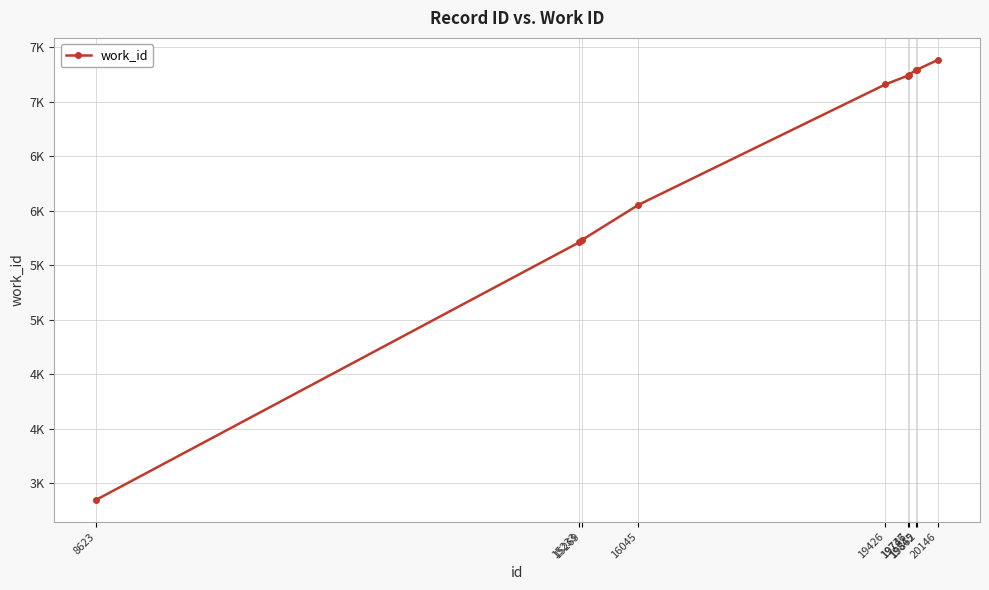

Count the number of values greater than 7238.

4